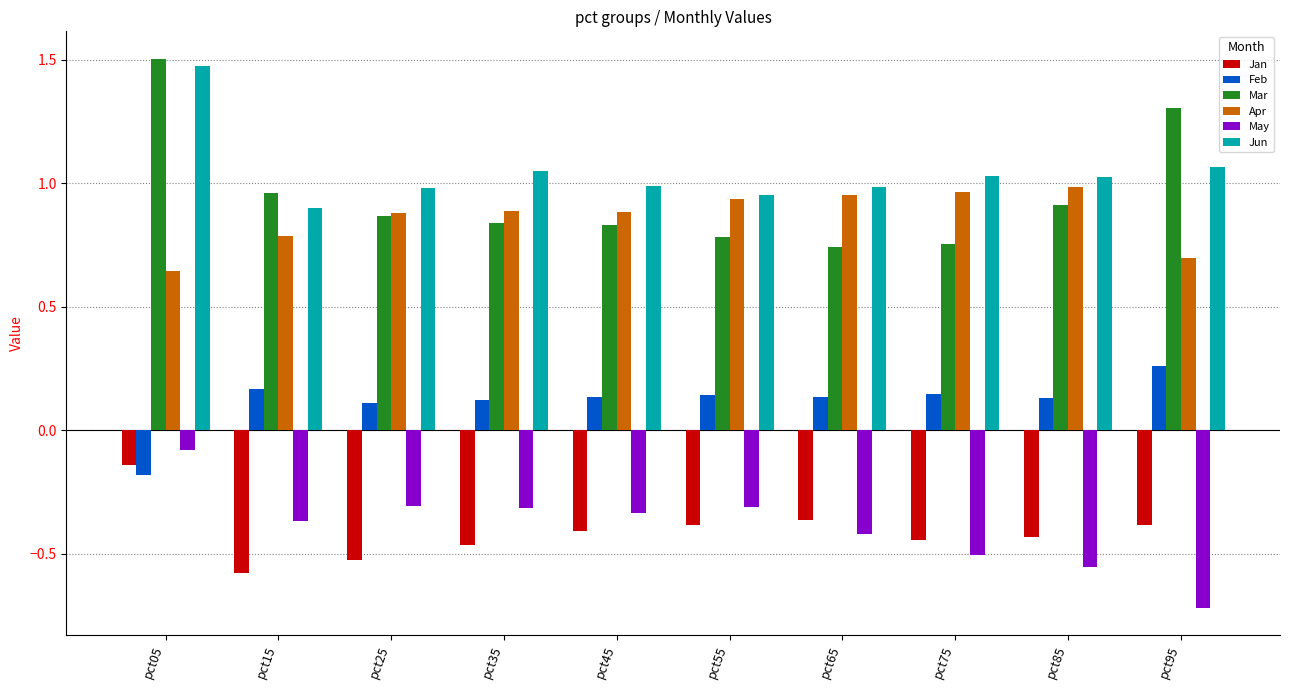

What is the sum of all Jun values?

10.4